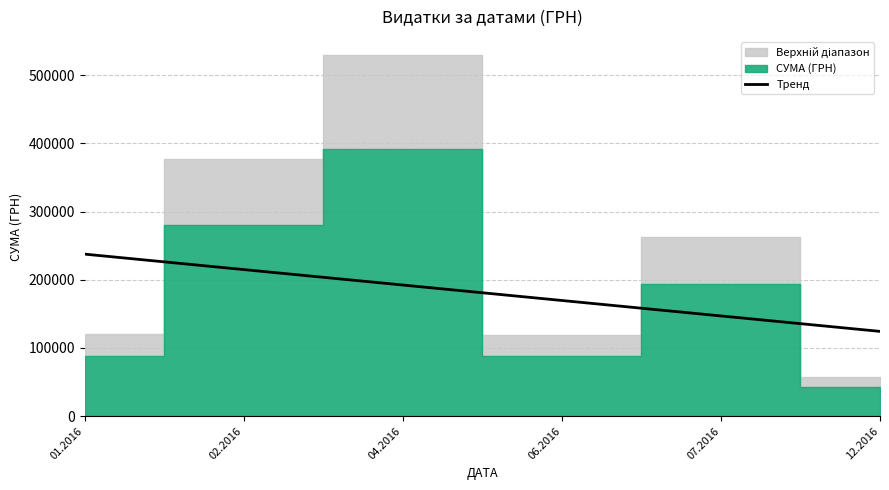

What is the highest value of the Тренд series?

237566.7